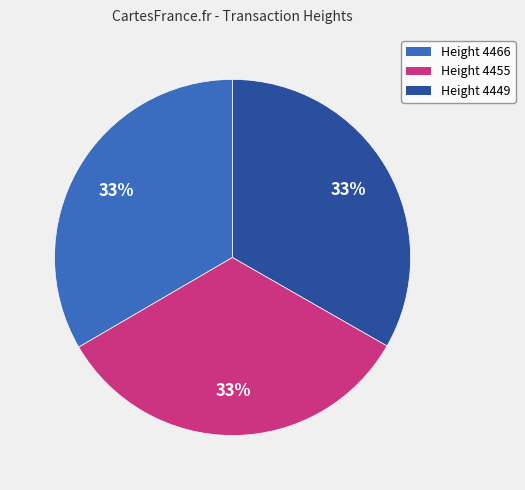

How many segments does this pie chart have?

3